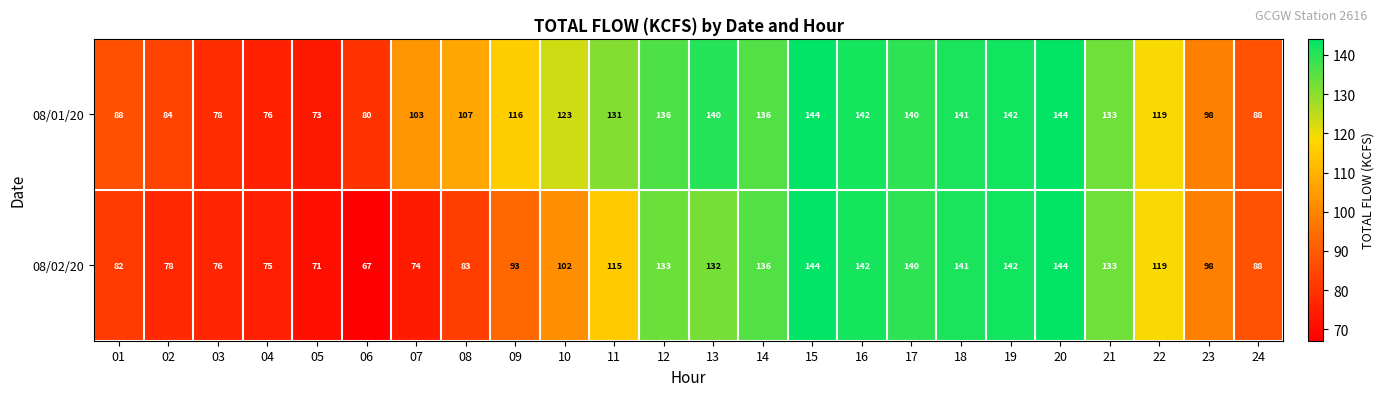

Which series has the largest total across all categories?

08/01/20